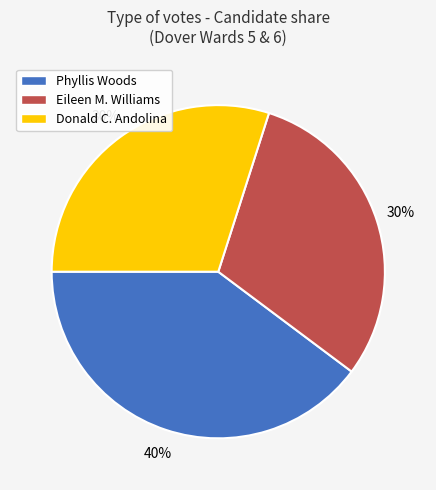

Count the number of slices in the pie.

3